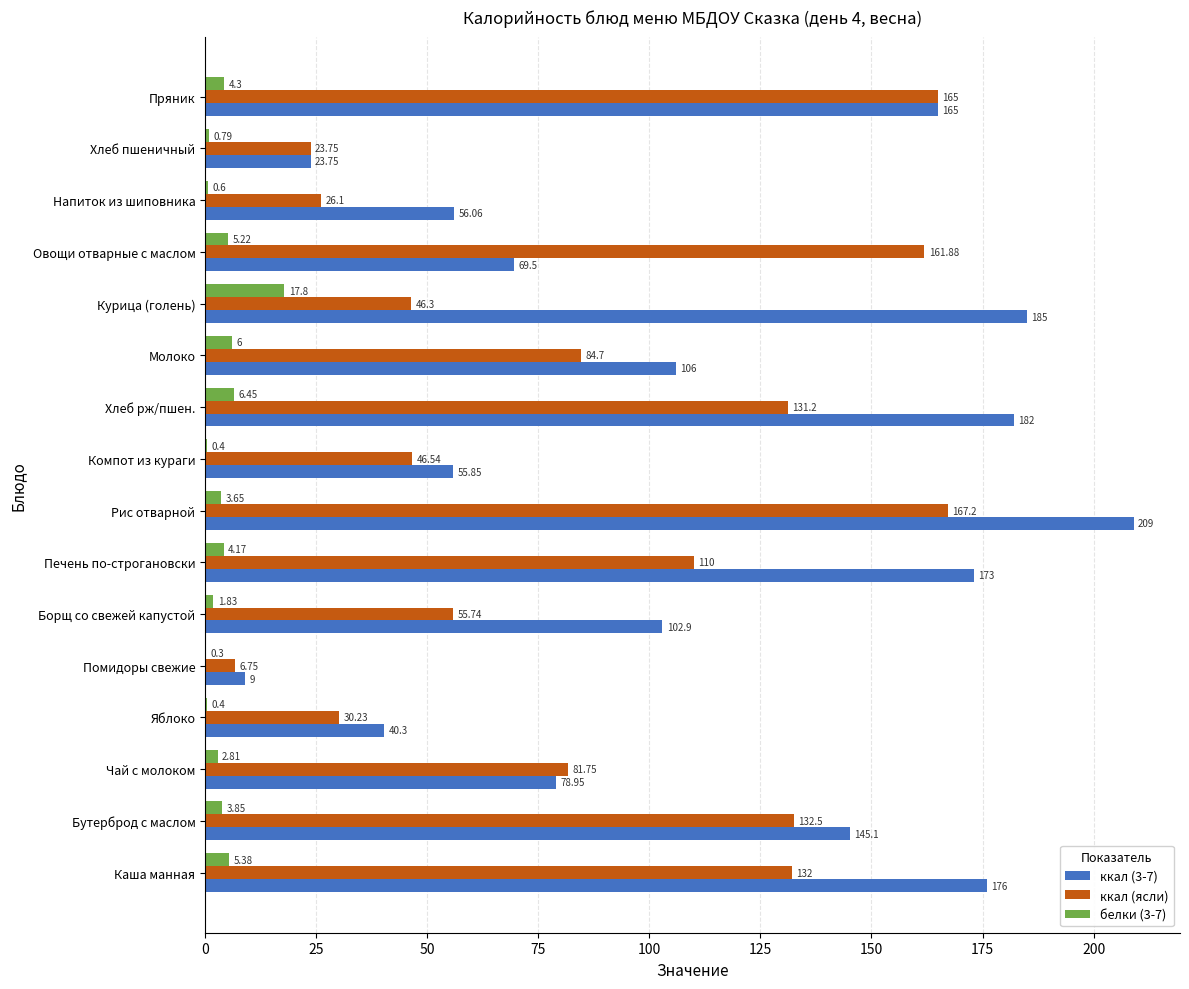

Which series changed the most between Печень по-строгановски and Пряник?

ккал (ясли)